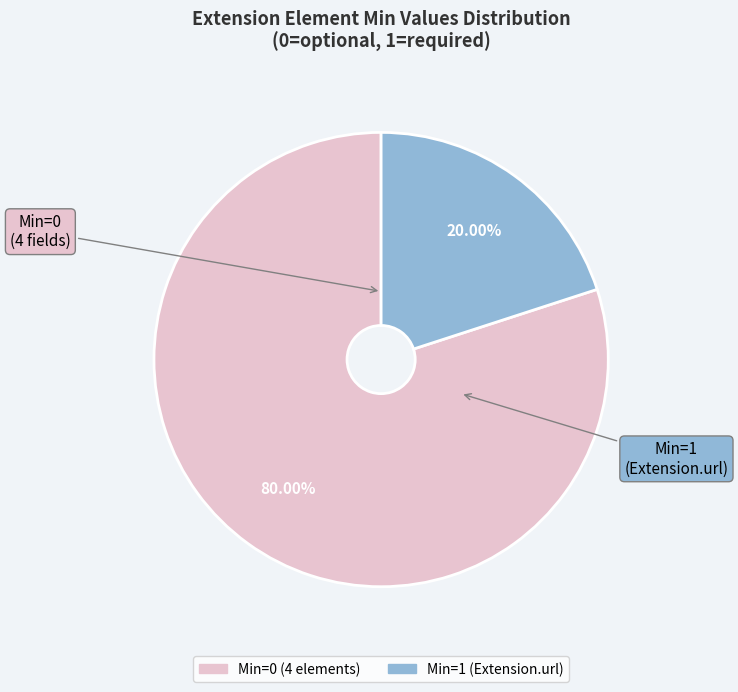

Is there a majority slice in this chart?

Yes